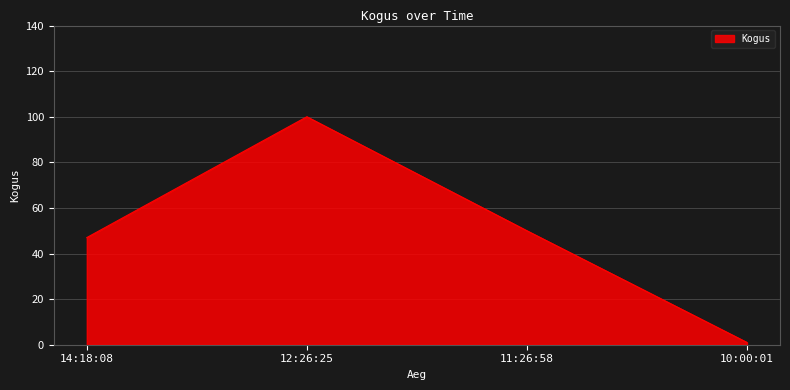

What position from the left is 14:18:08?

1